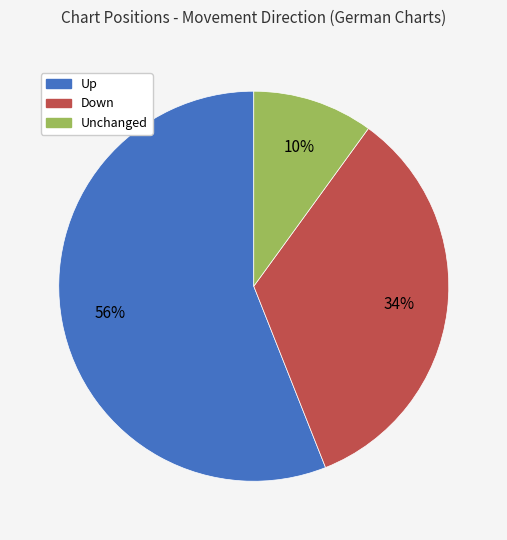

Which has a higher value, Unchanged or Up?

Up